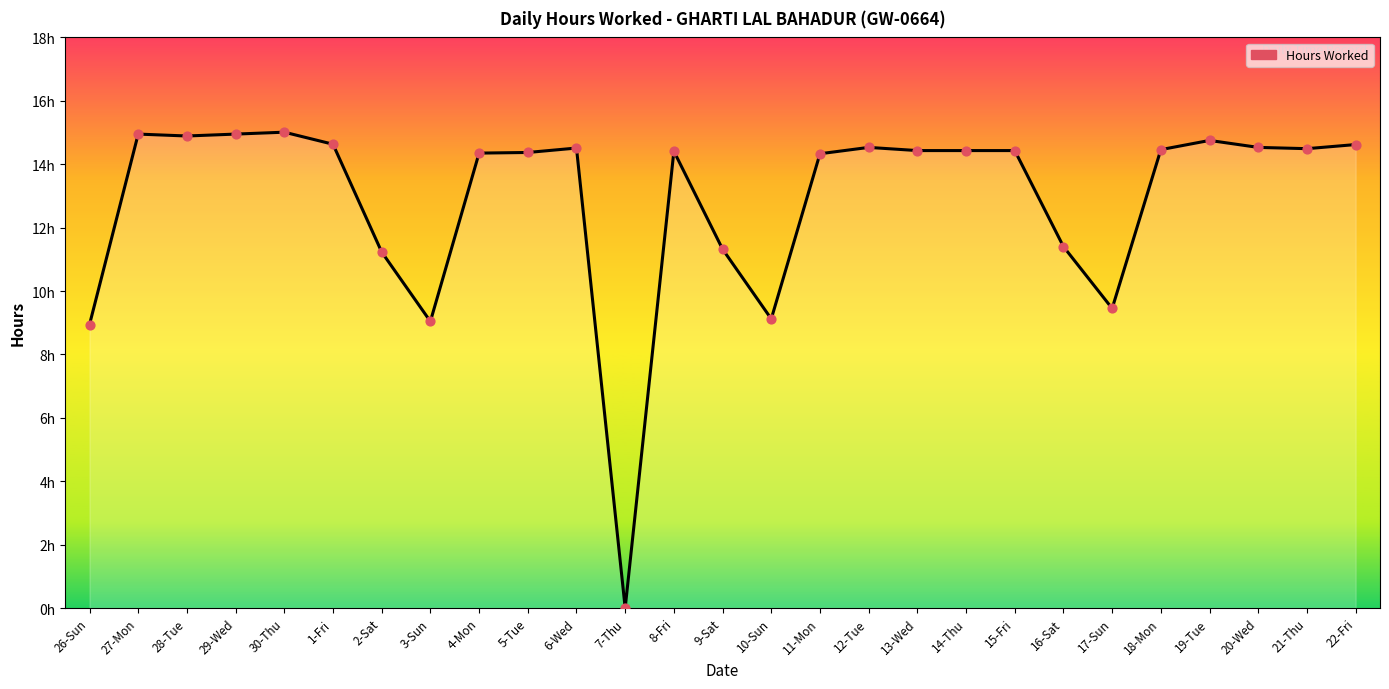

Between 4-Mon and 27-Mon, which is larger?

27-Mon